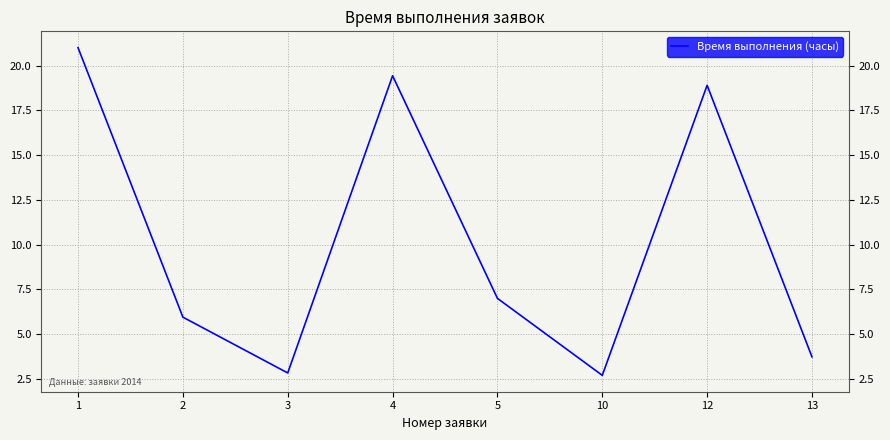

Is it true that the value at 1 is 21.0?

True